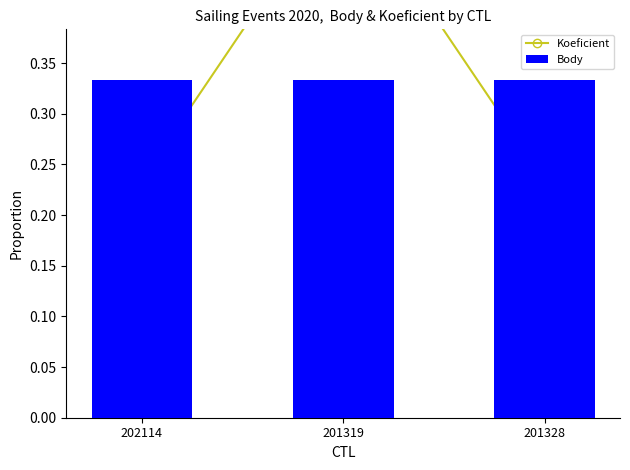

What is the label of the 1st bar from the right?

201328